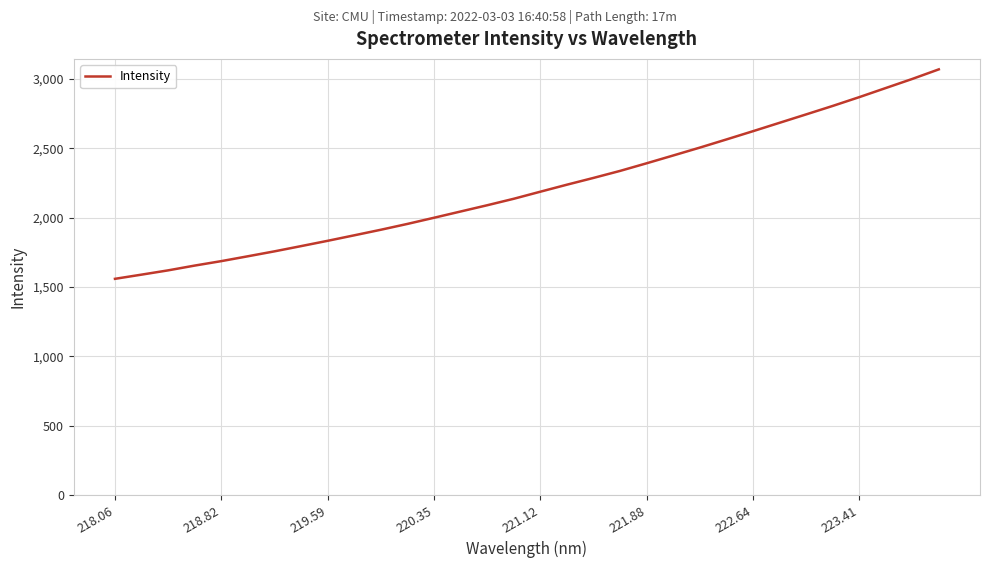

What is the difference between the maximum and minimum values?

1509.7